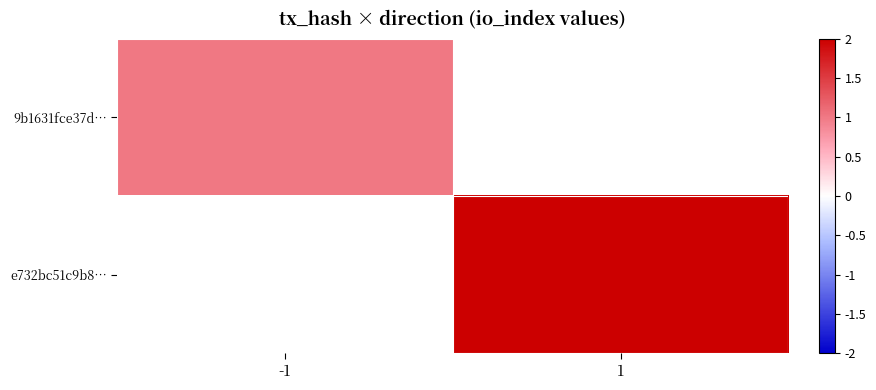

Which has a higher value, 1 or -1?

-1